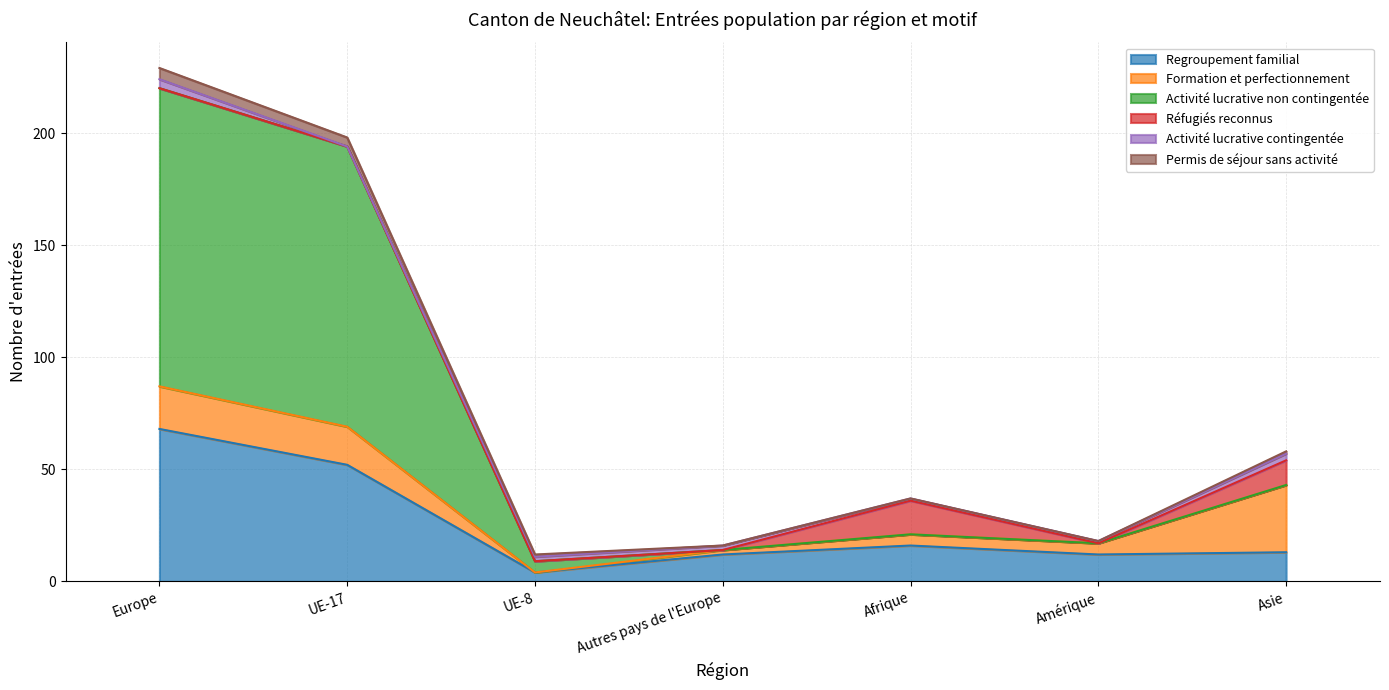

Does the chart display data point markers on the line(s)?

No